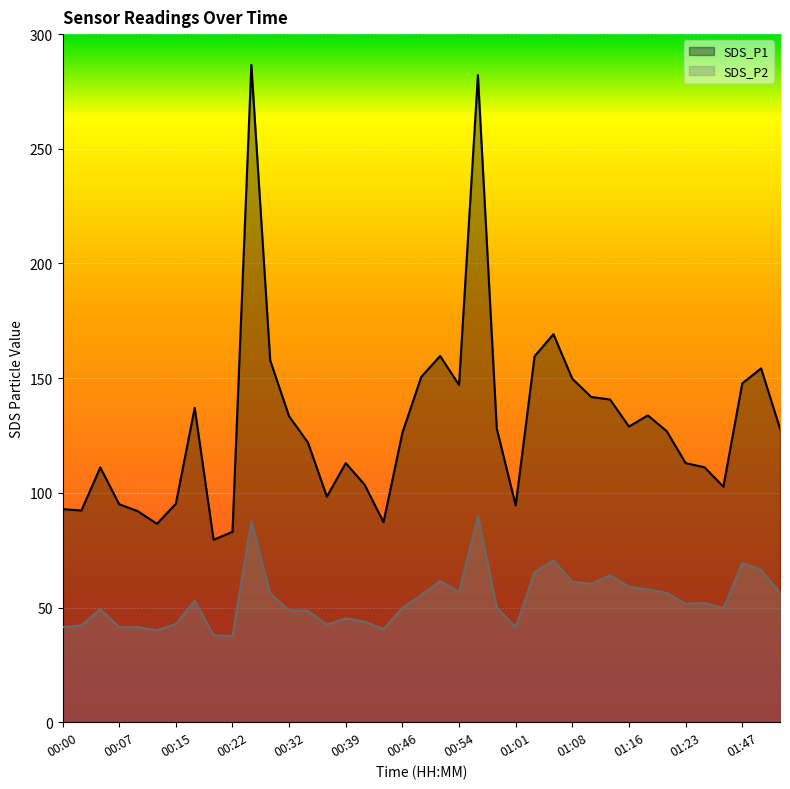

What is the approximate value of SDS_P1 at 01:03?

159.5